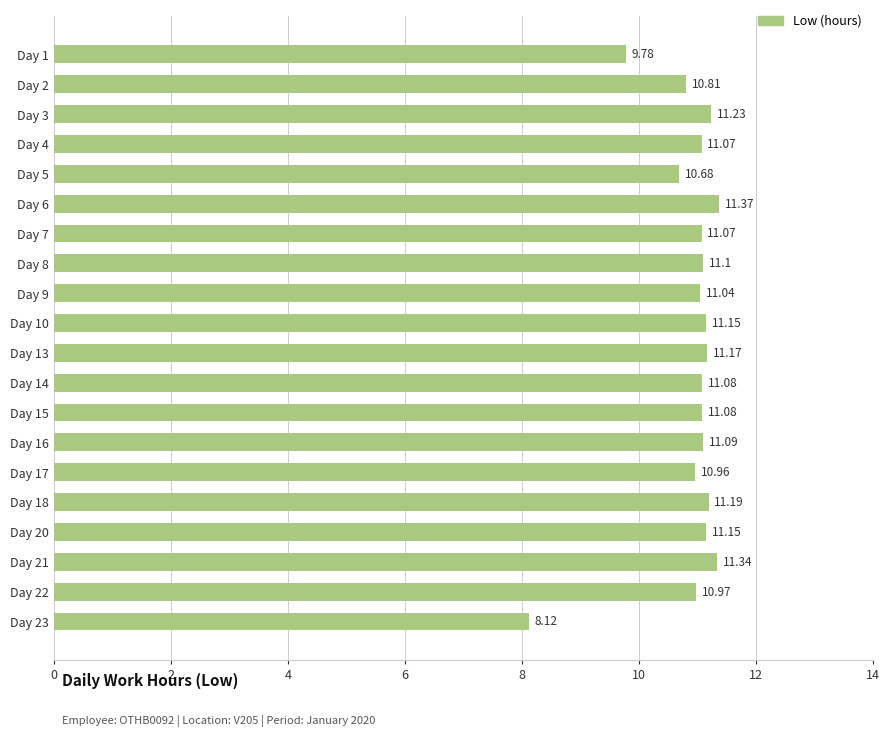

What is the difference between the values at Day 20 and Day 23?

3.0